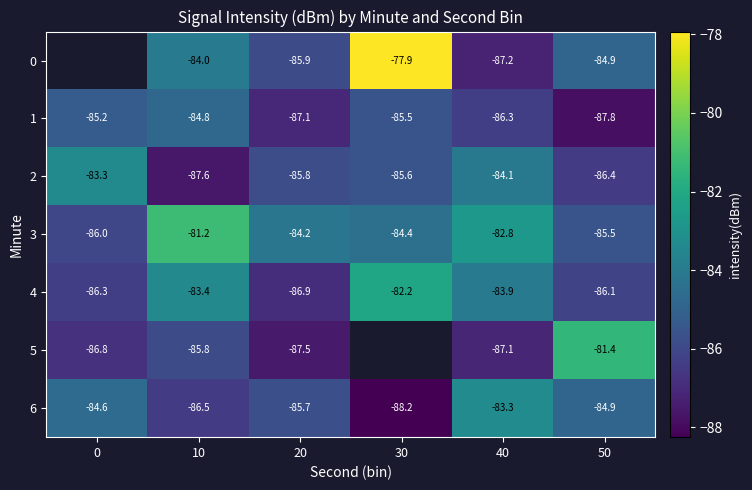

At which category is the sum across all series the highest?

10